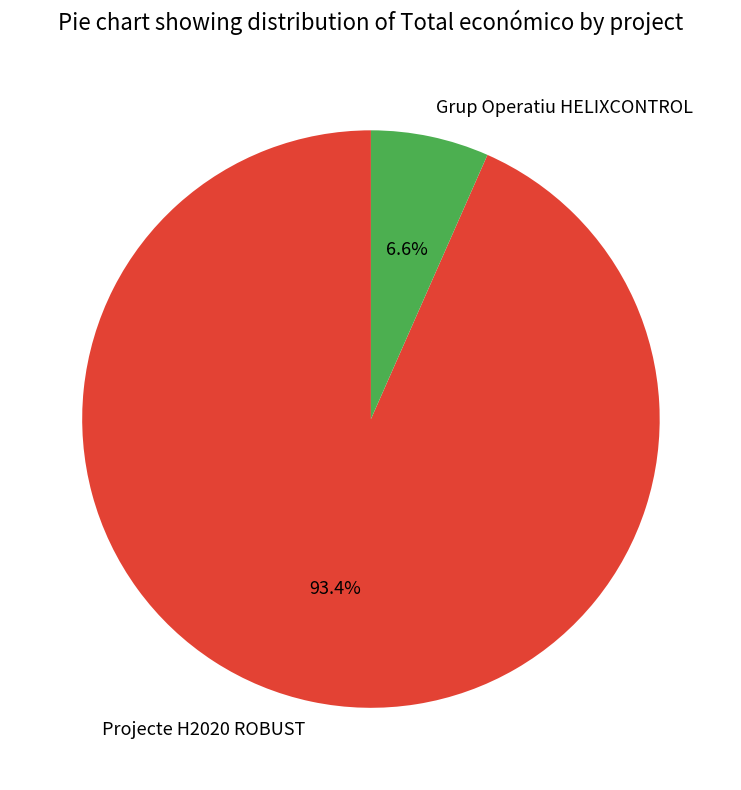

The Grup Operatiu HELIXCONTROL slice represents 7% of the pie. True or false?

True